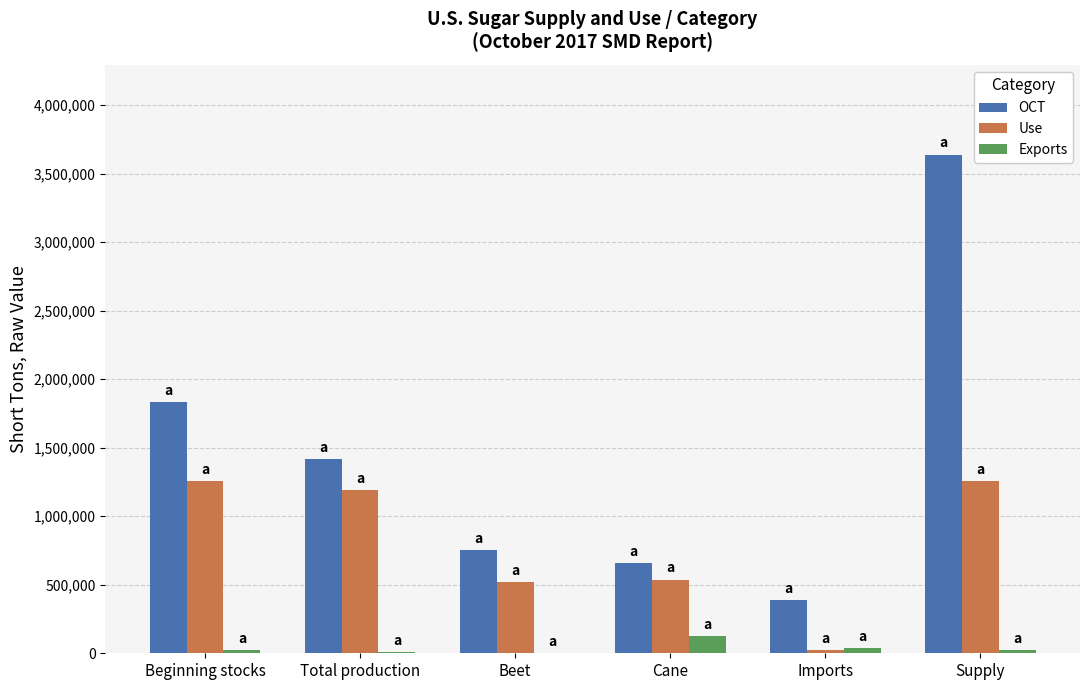

At which label is OCT closest to 2014550?

Beginning stocks